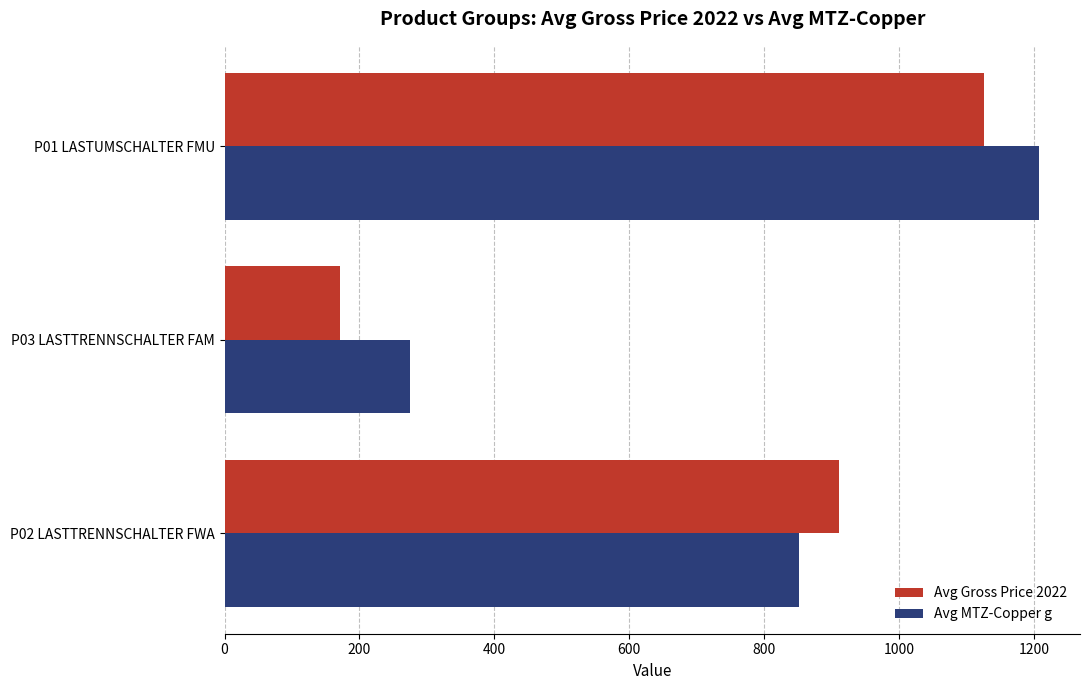

At how many categories does at least one series exceed 850?

2